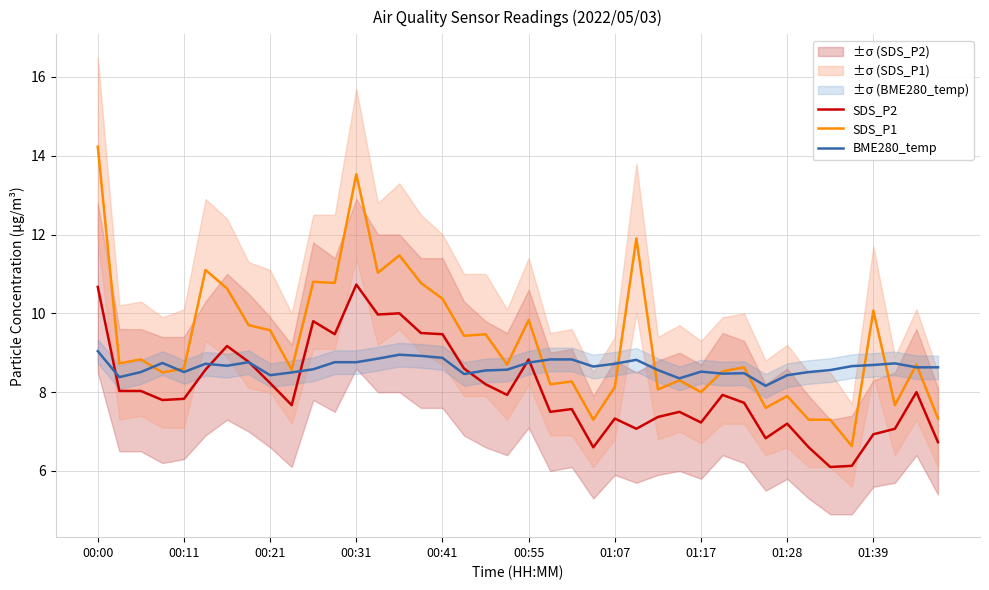

True or false: SDS_P2 has more than 0 points higher than both neighbors.

True